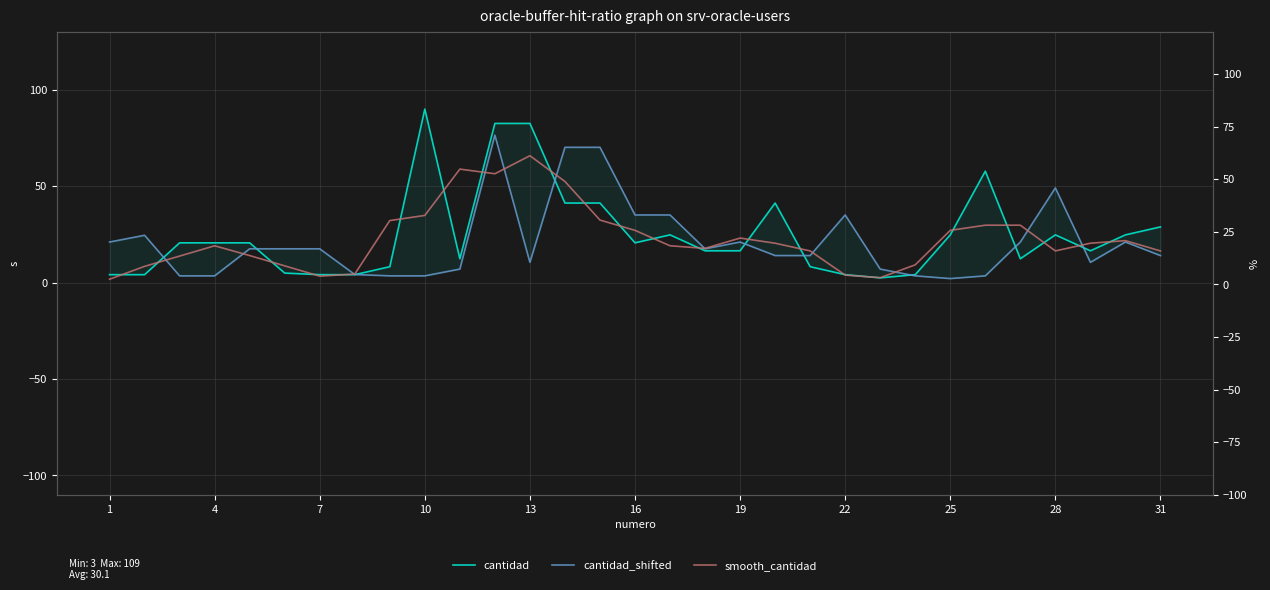

How many interior local peaks does the smooth_cantidad series have?

6